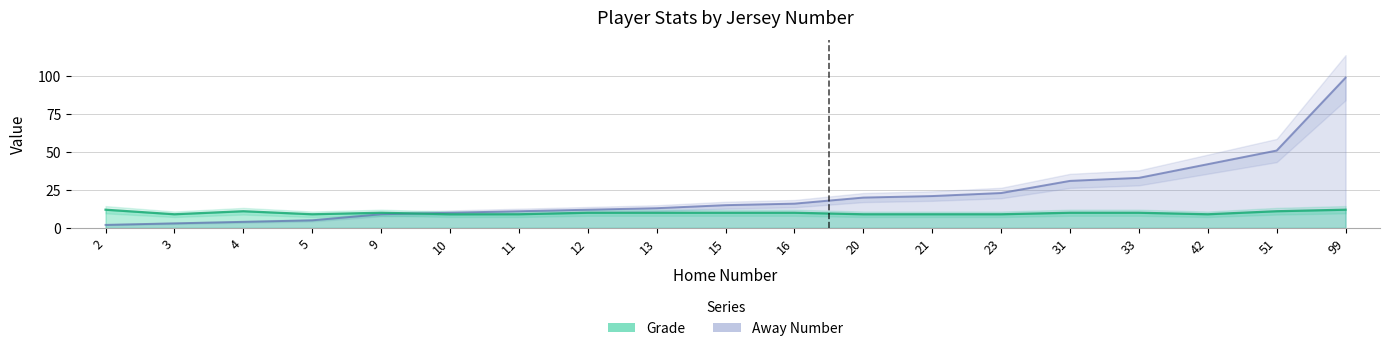

How many distinct data groups are displayed?

2